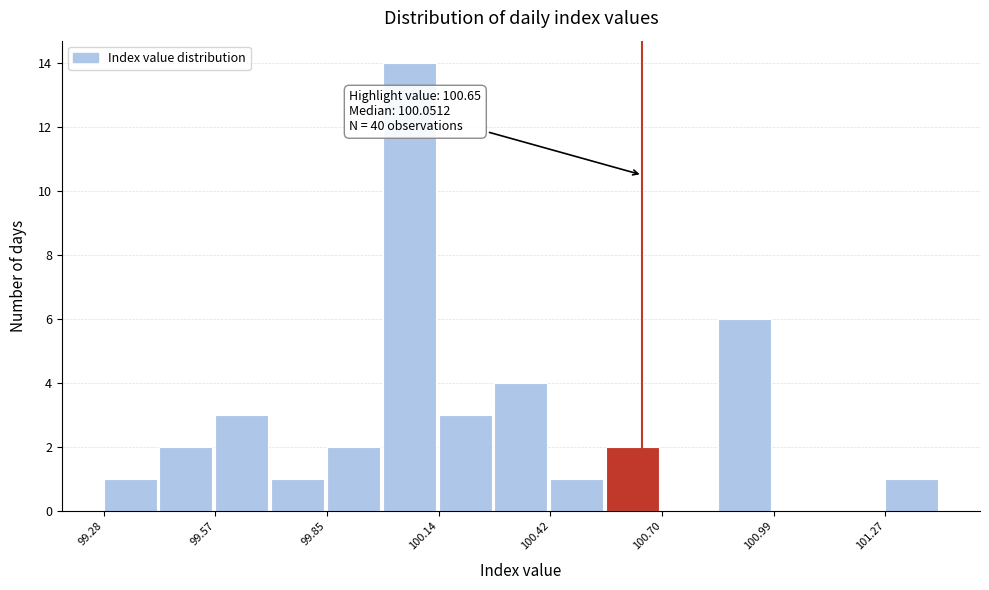

Read against the x-axis, roughly where is the centre of the tallest bar?

100.05